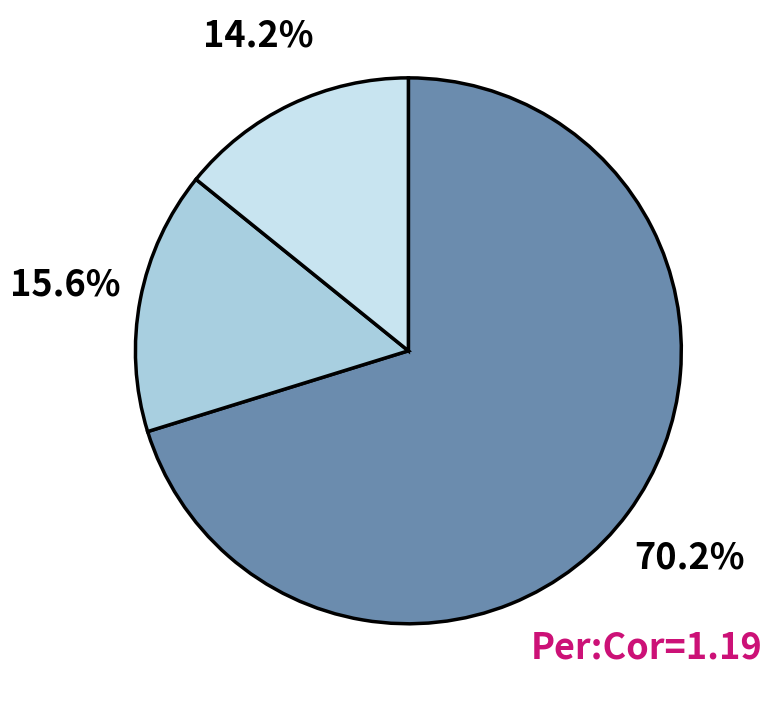

How many segments does this pie chart have?

3